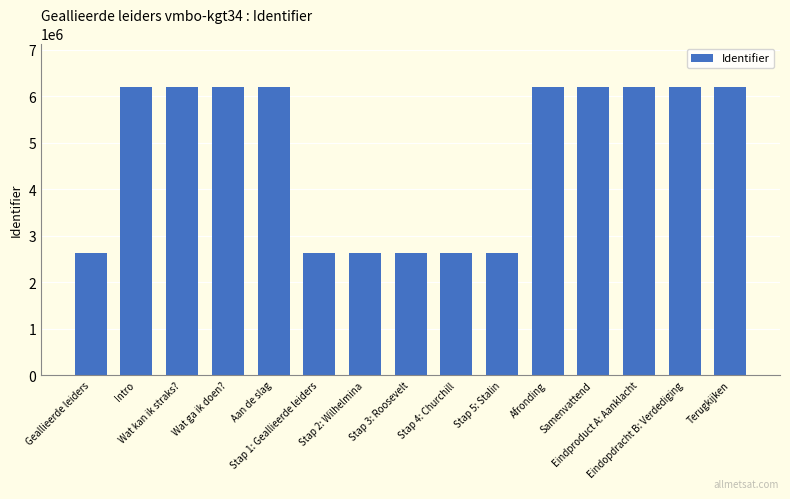

Is it true that the value at Stap 3: Roosevelt is 2622560?

True